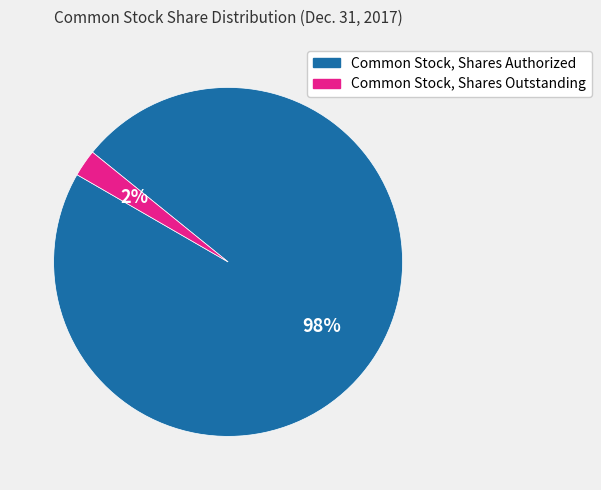

To the nearest percent, what percentage of the pie is Common Stock, Shares Authorized?

98%